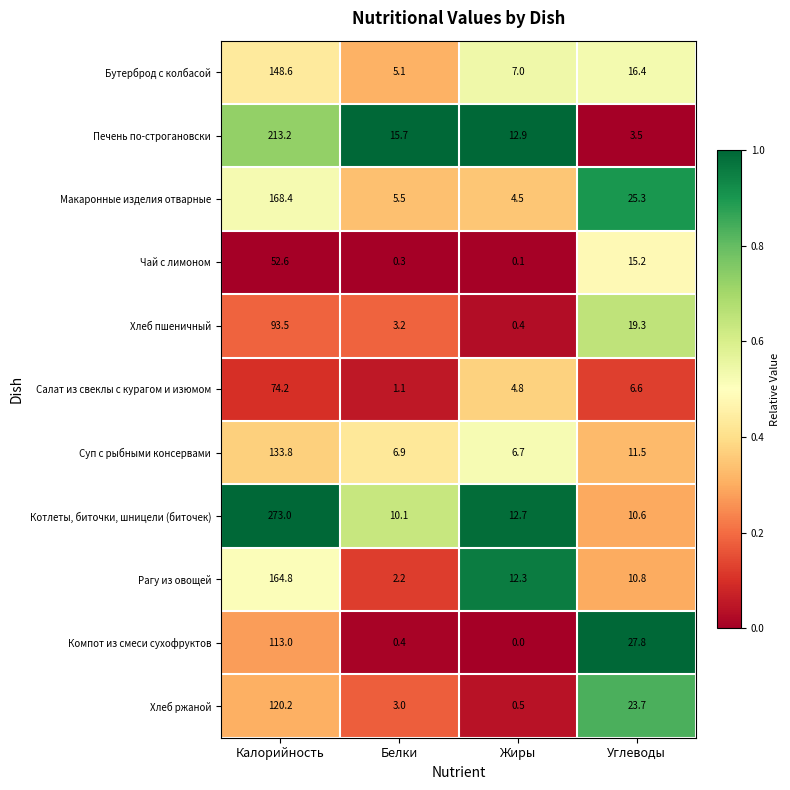

Rank the series by their maximum value, from highest to lowest.

Котлеты, биточки, шницели (биточек), Печень по-строгановски, Макаронные изделия отварные, Рагу из овощей, Бутерброд с колбасой, Суп с рыбными консервами, Хлеб ржаной, Компот из смеси сухофруктов, Хлеб пшеничный, Салат из свеклы с курагом и изюмом, Чай с лимоном